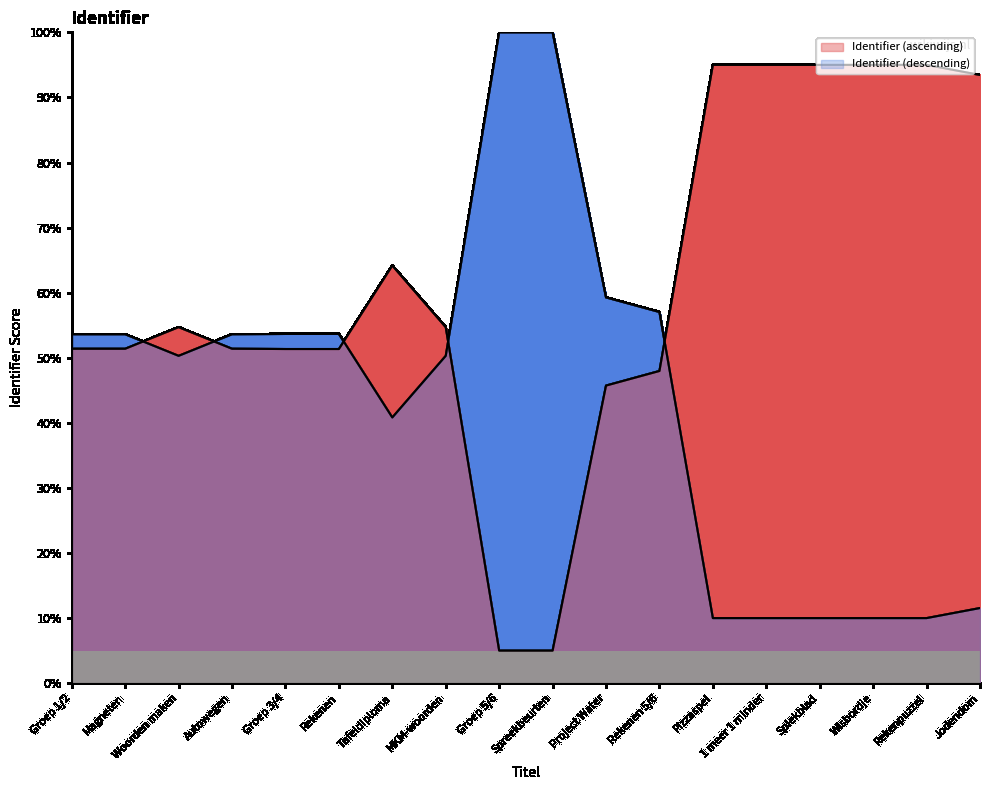

How many data points does each series have?

18